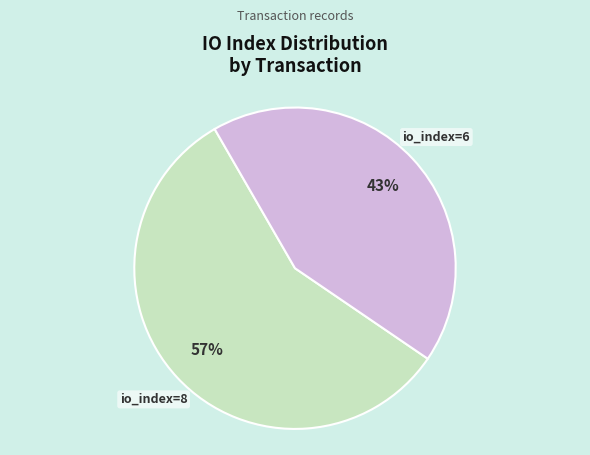

To the nearest percent, what portion does io_index=6 represent?

43%